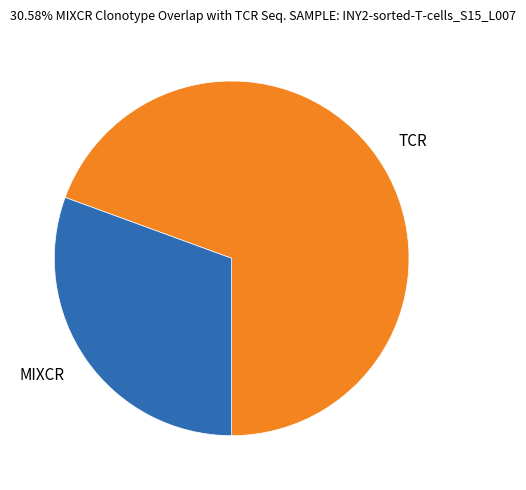

Between TCR and MIXCR, which is larger?

TCR